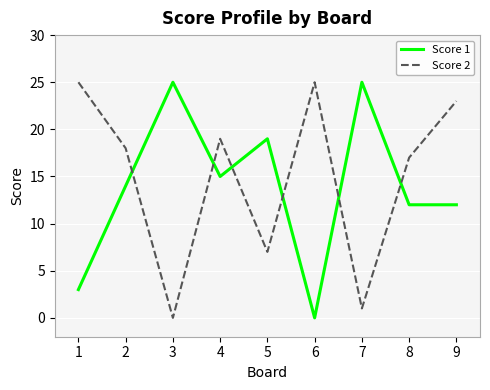

The Score 2 series shows 7 at 5. True or false?

True